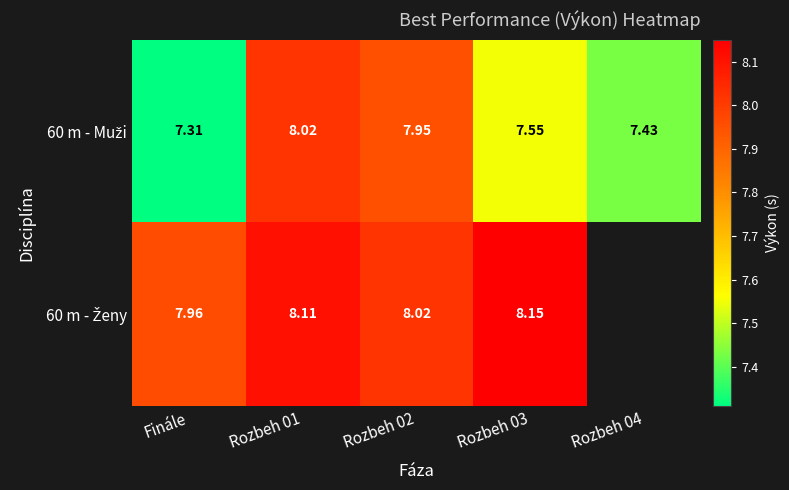

At which label does 60 m - Muži reach its minimum?

Finále